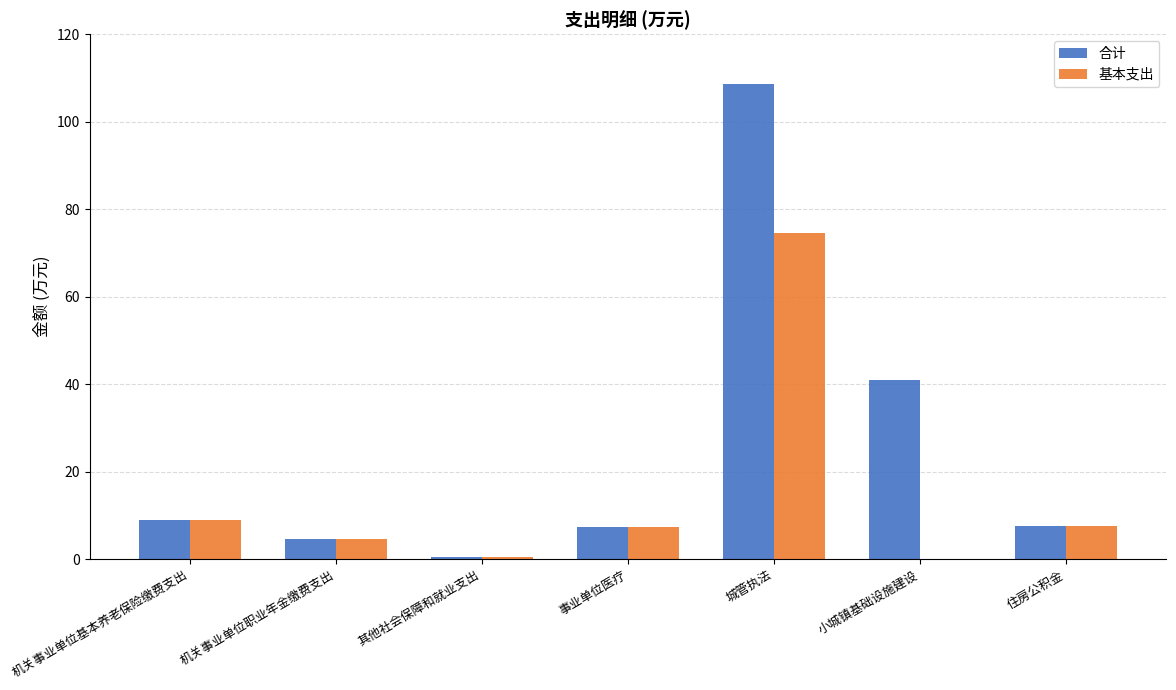

Which series has the widest spread of values?

合计